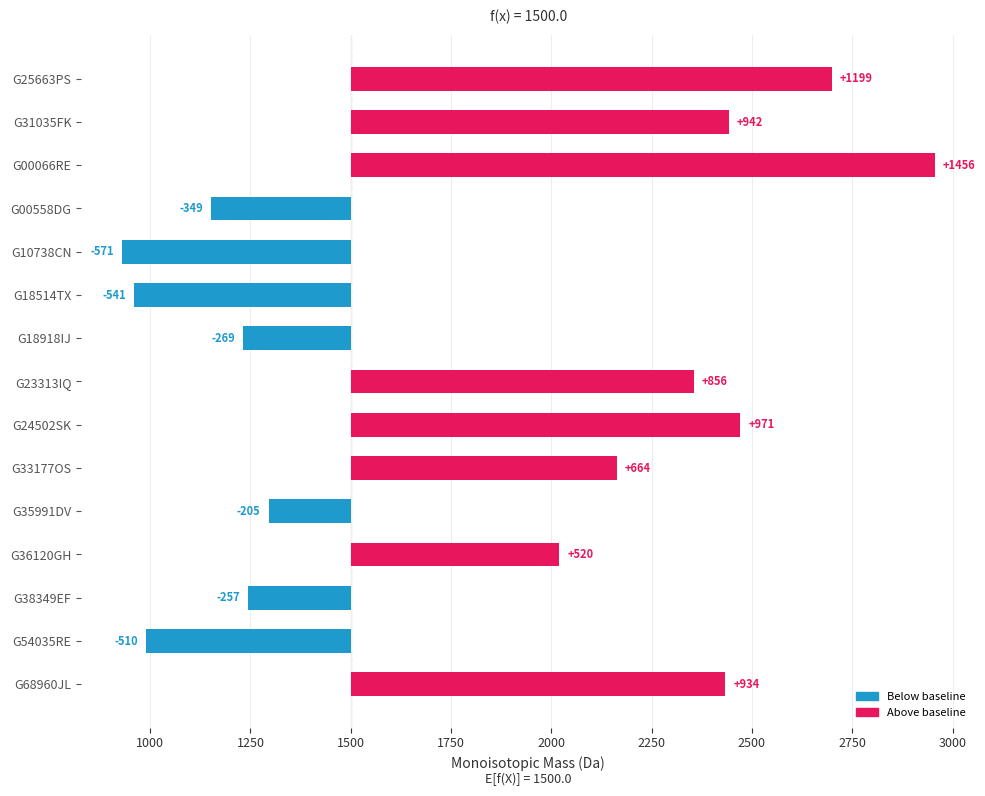

What is the sum of all values?

4840.3